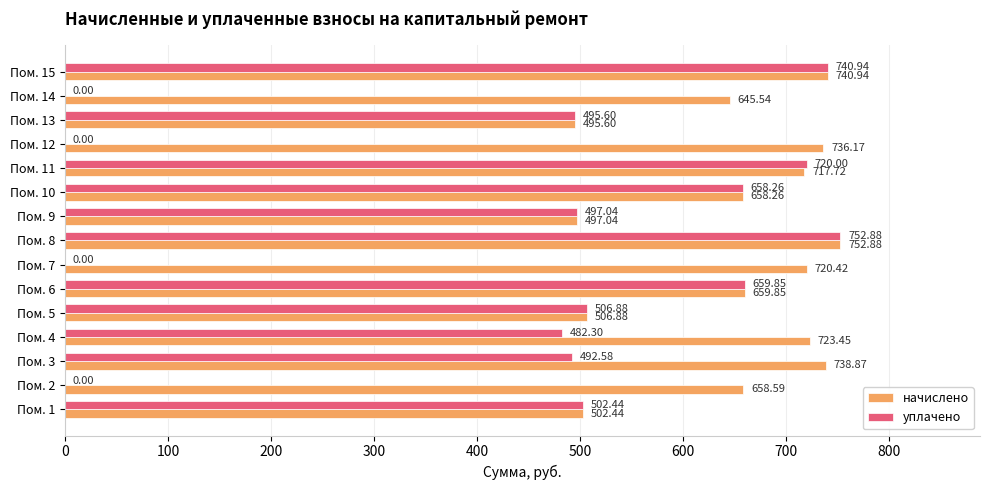

Which series has the largest total across all categories?

начислено